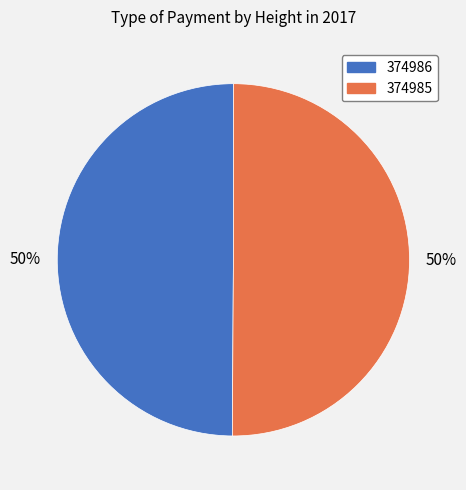

What is the ratio of the value at 374985 to the value at 374986?

1.0